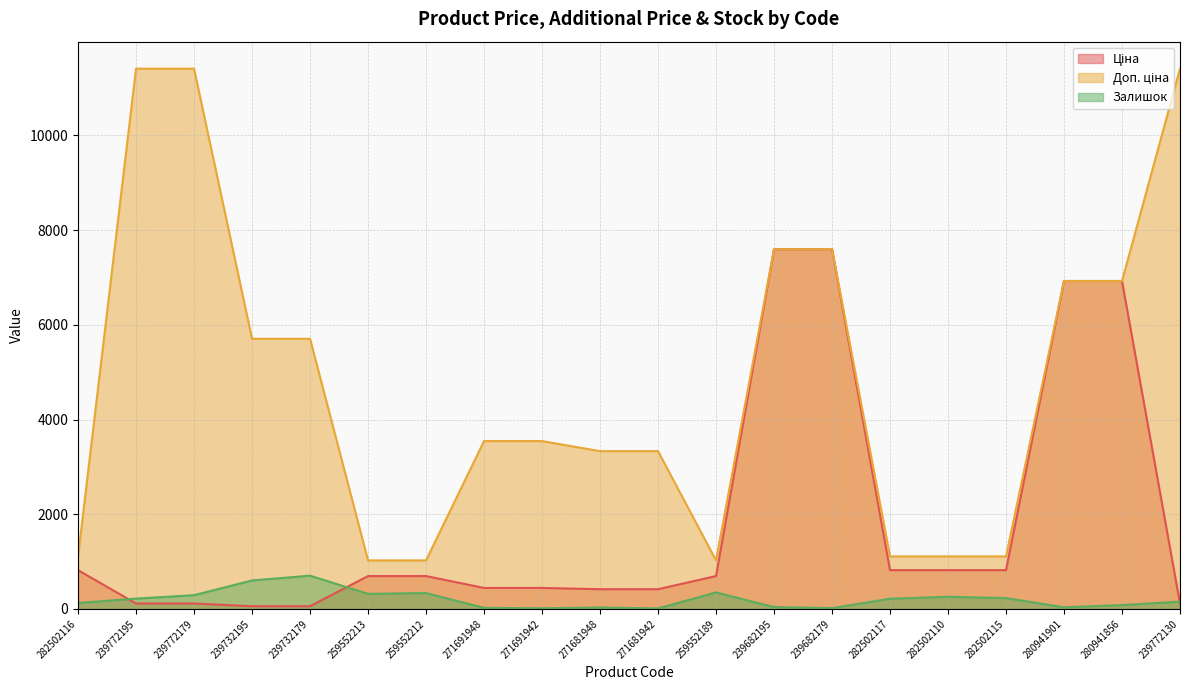

At how many categories does at least one series exceed 3701?

9